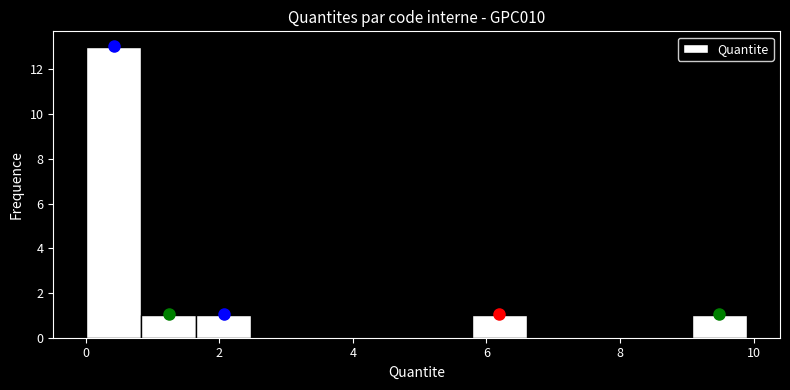

Reading left to right, transcribe this chart: for each bar, give the range it covers on the x-axis and its height. Neither the bar edges nor the heights are printed on the chart, so give them approximately, as read against the axes.

0.0 to 0.8: 13
0.8 to 1.6: 1
1.6 to 2.4: 1
2.4 to 3.4: 0
3.4 to 4.2: 0
4.2 to 5.0: 0
5.0 to 5.8: 0
5.8 to 6.6: 1
6.6 to 7.4: 0
7.4 to 8.2: 0
8.2 to 9.0: 0
9.0 to 10.0: 1